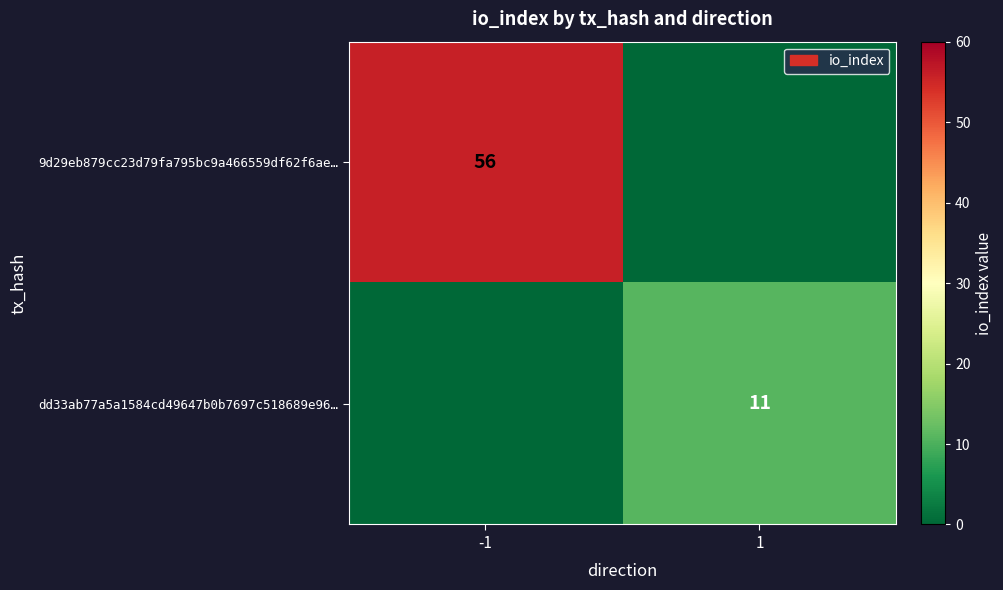

The value of 9d29eb879cc23d79fa795bc9a466559df62f6ae… at -1 is 56. True or false?

True